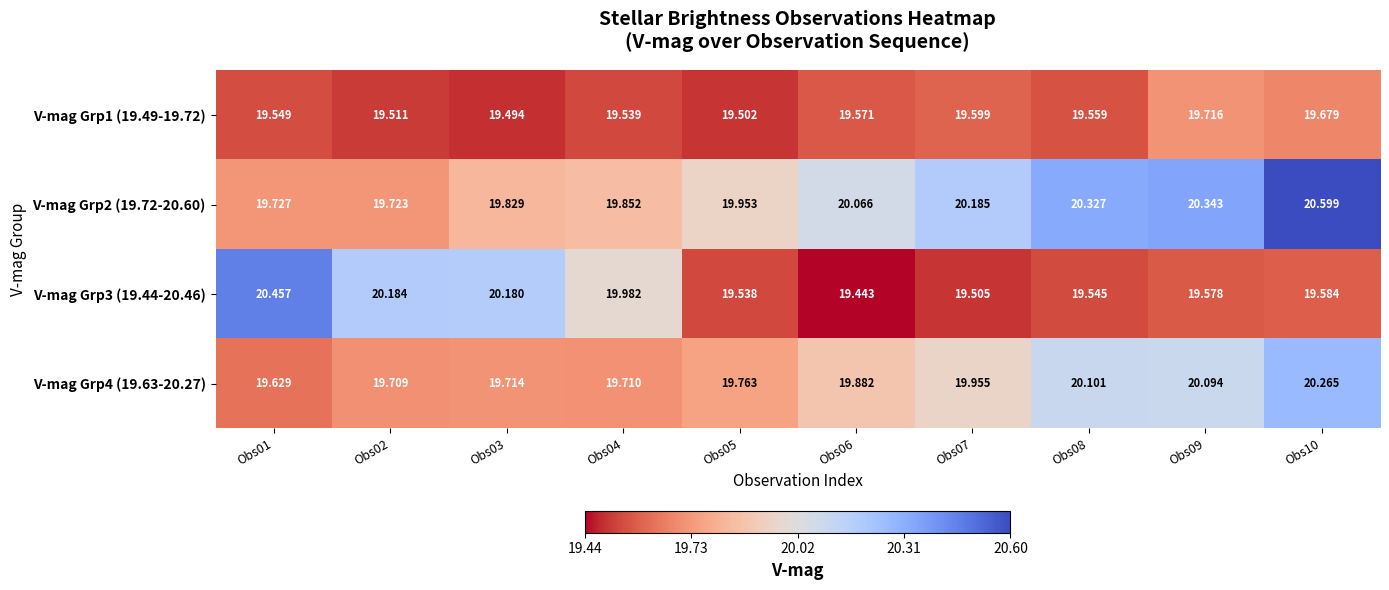

Is the value of V-mag Grp1 (19.49-19.72) at Obs03 greater than the value of V-mag Grp2 (19.72-20.60) at Obs05?

No